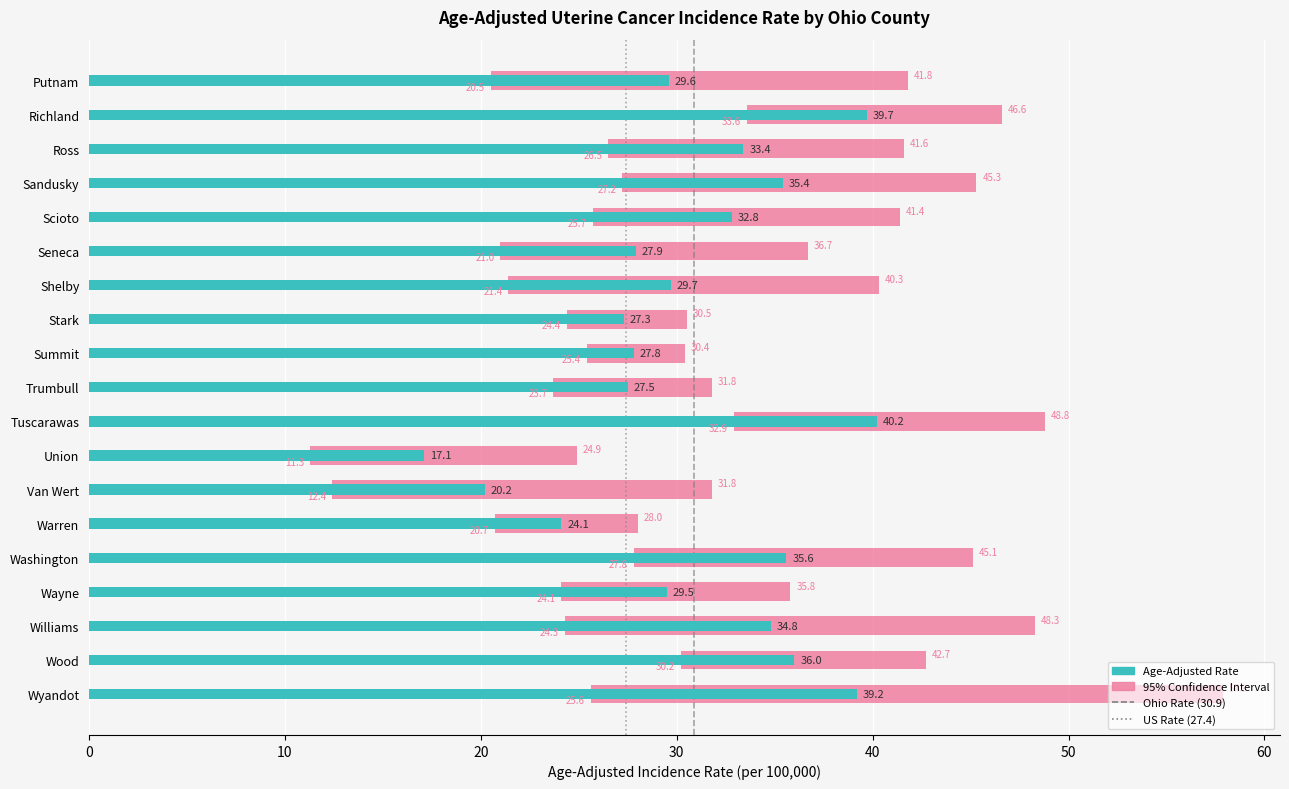

Which series has the largest total across all categories?

Ohio Rate (30.9)